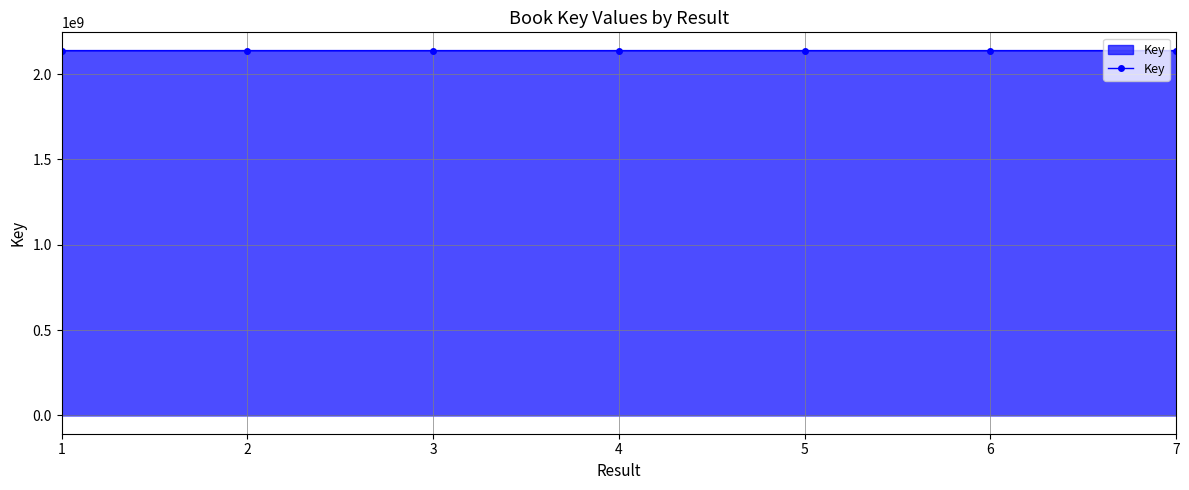

What is the ratio of the value at 6 to the value at 2?

1.0